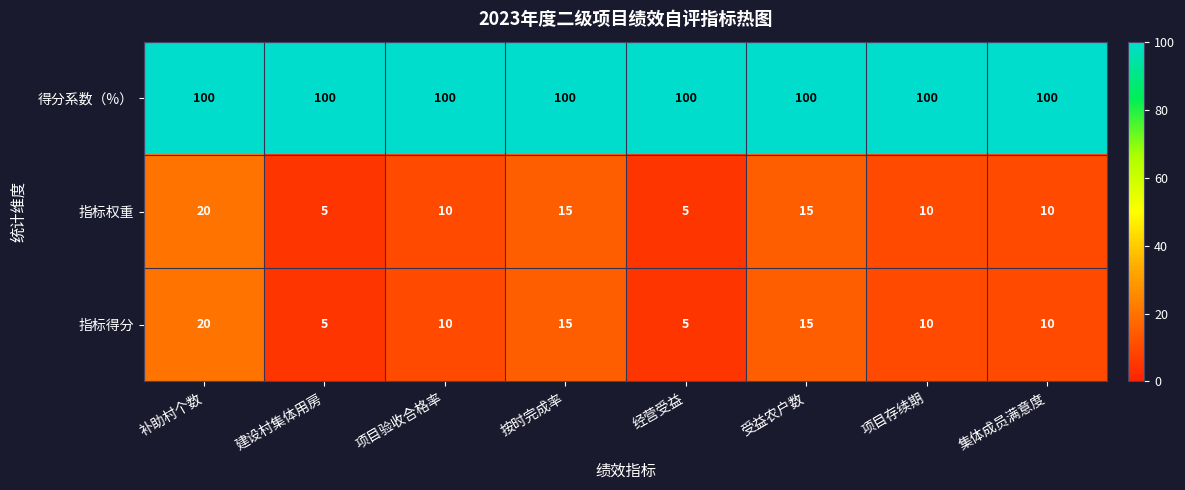

What is the smallest value displayed?

5